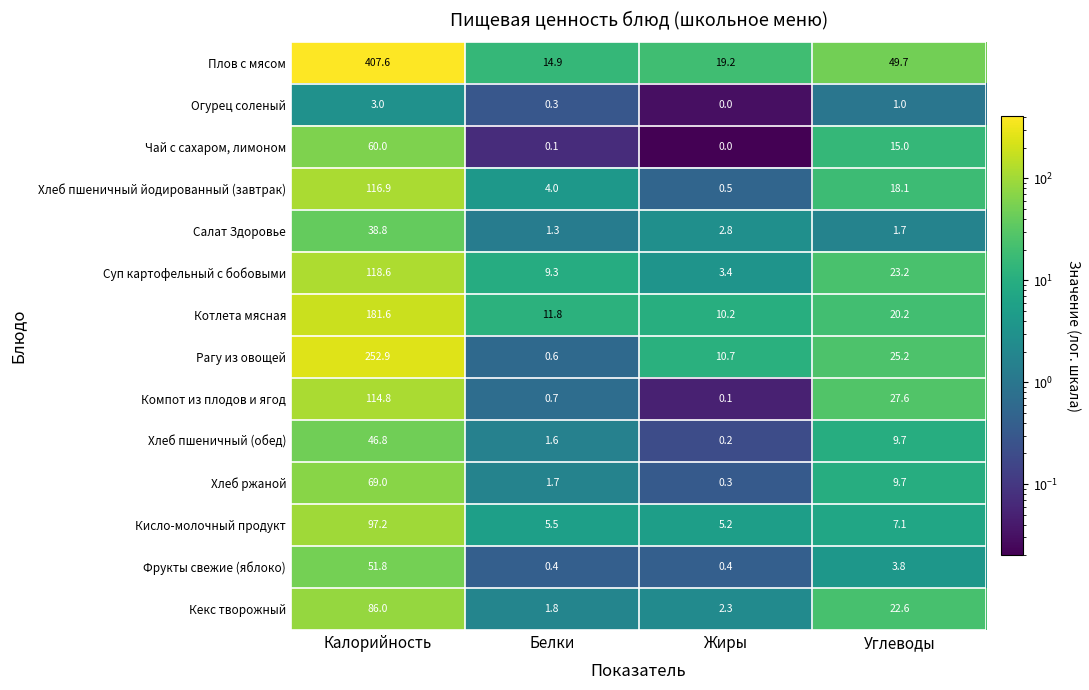

The value of Котлета мясная at Калорийность is 116.7. True or false?

False